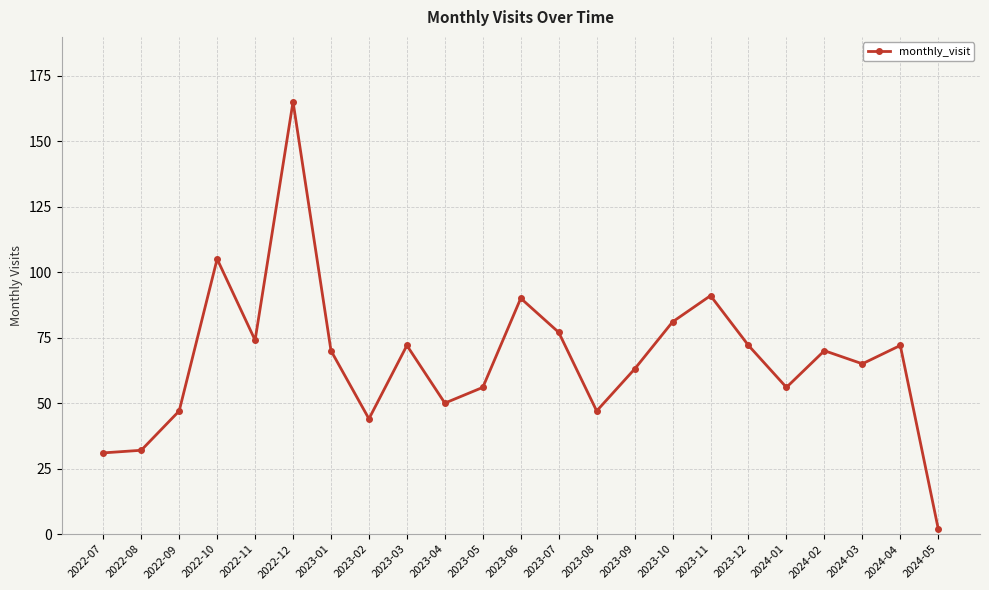

What is the sum of the values at 2024-04 and 2023-12?

144